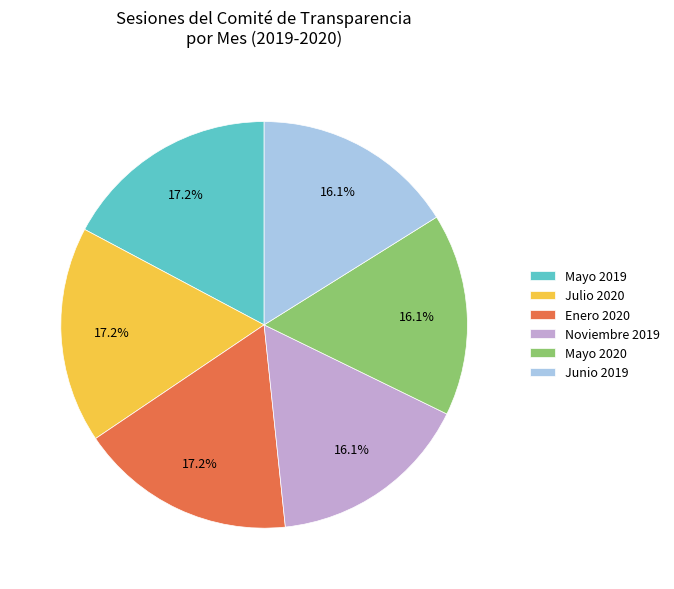

Does any single category account for the majority?

No